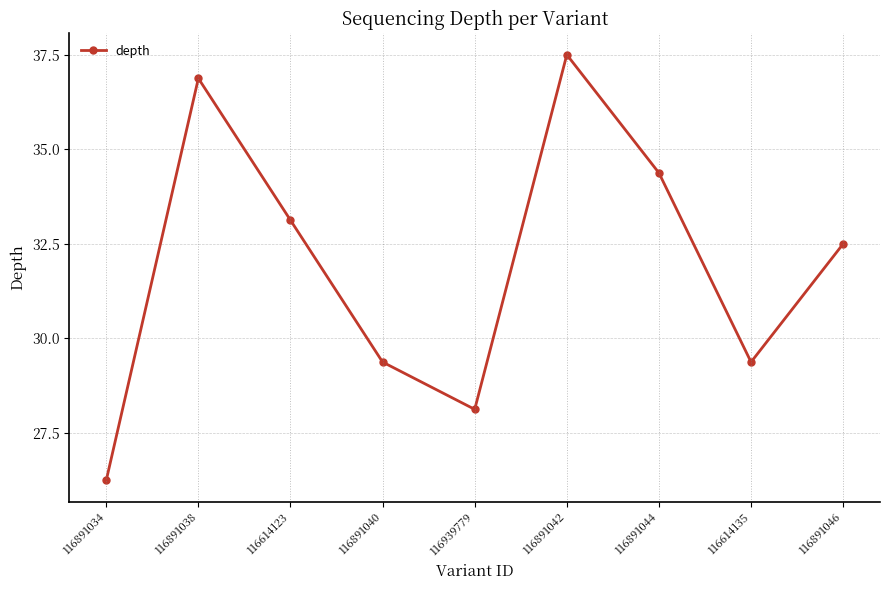

Reading right to left, extract all data points from this chart.

36	31	39	44	29	31	37	43	26